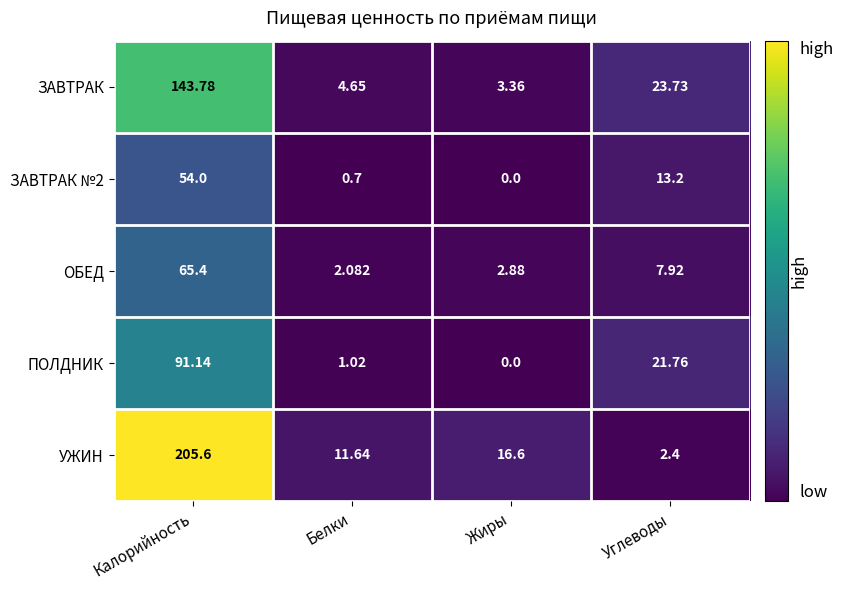

List the labels in order of ПОЛДНИК value, smallest first.

Жиры, Белки, Углеводы, Калорийность